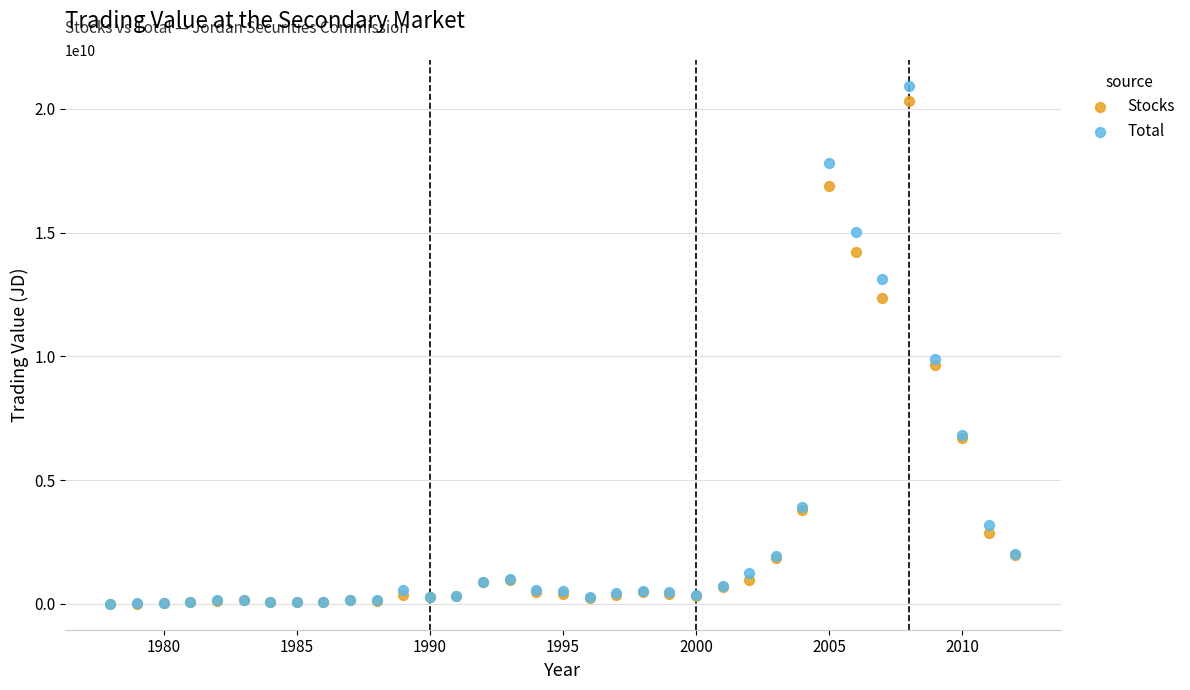

Which series has the largest Y range (max minus min)?

Total